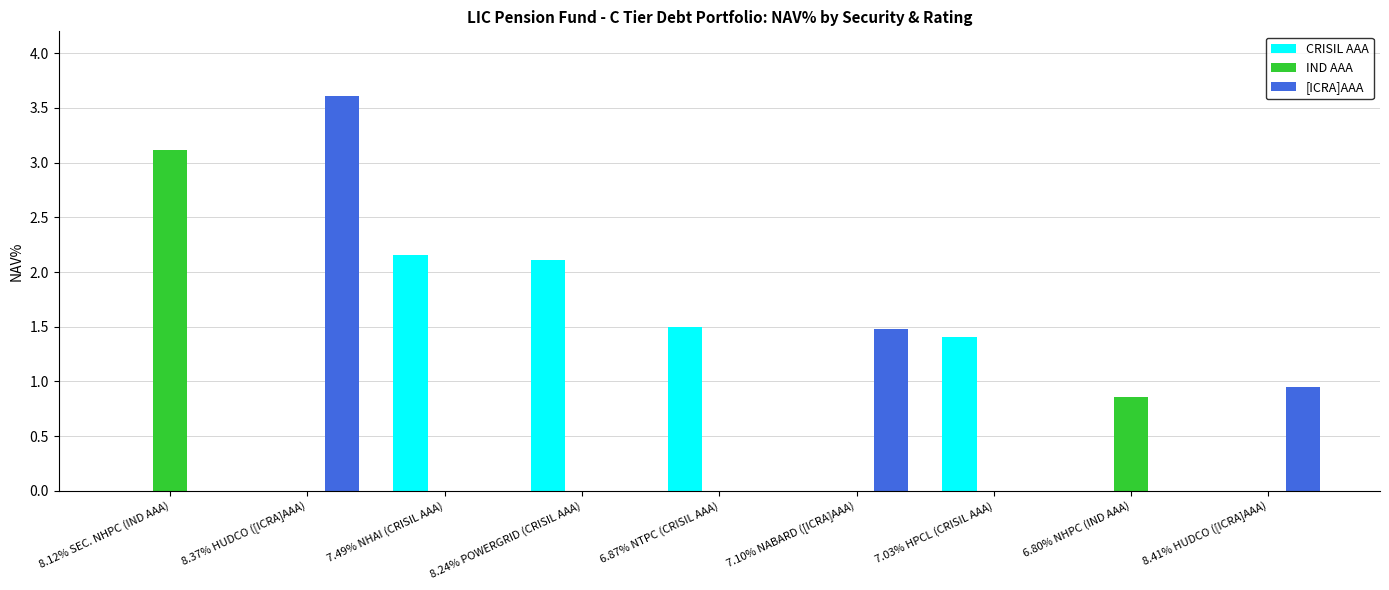

What is the spread (max minus min) of values at 7.03% HPCL (CRISIL AAA)?

1.4